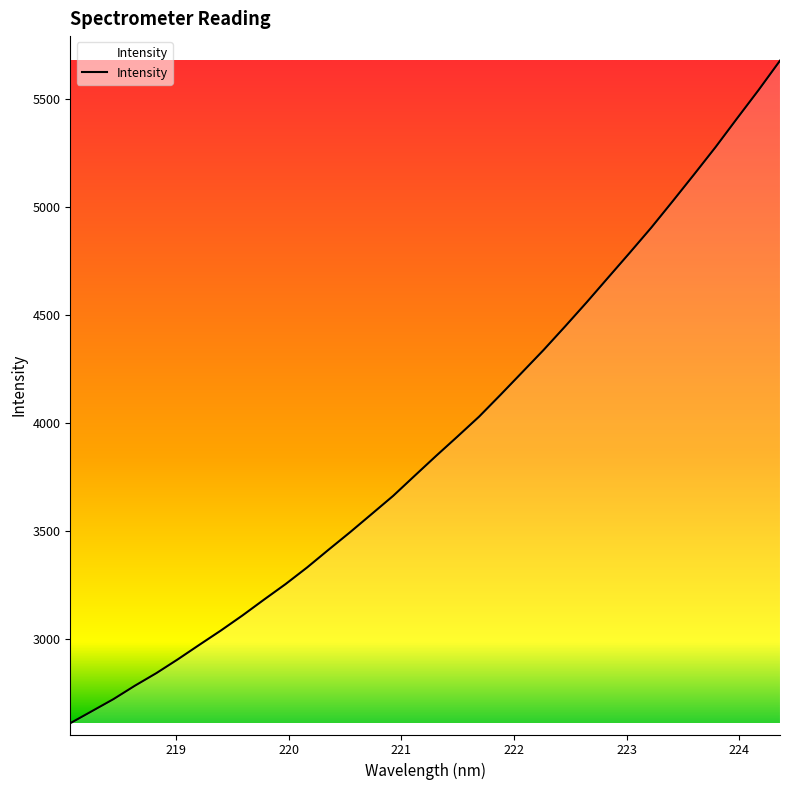

What is the difference between the maximum and minimum values?

3065.0